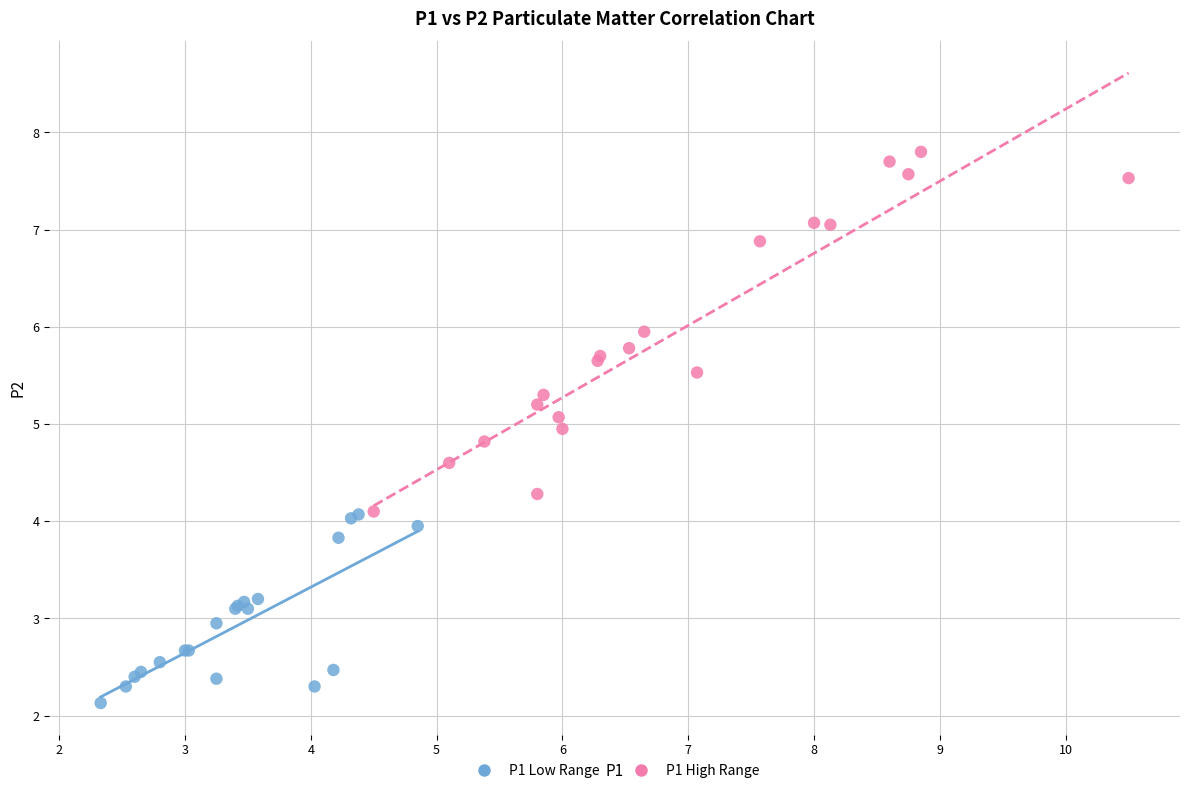

Which series has the widest spread of Y values?

P1 High Range